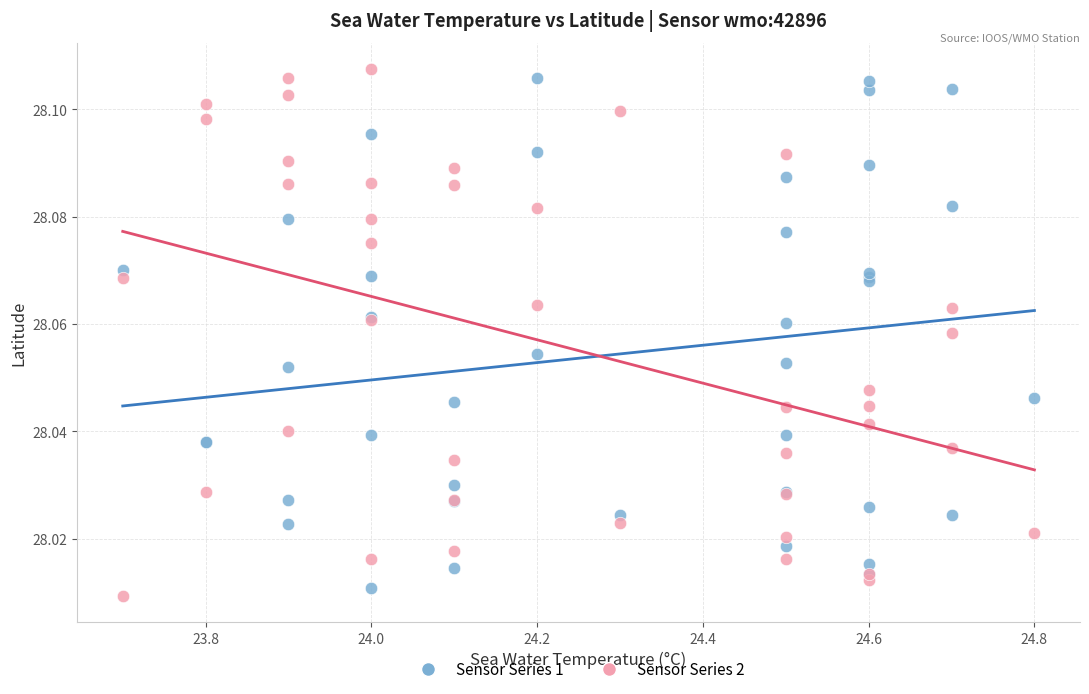

Which series contains the highest Y value?

Sensor Series 2